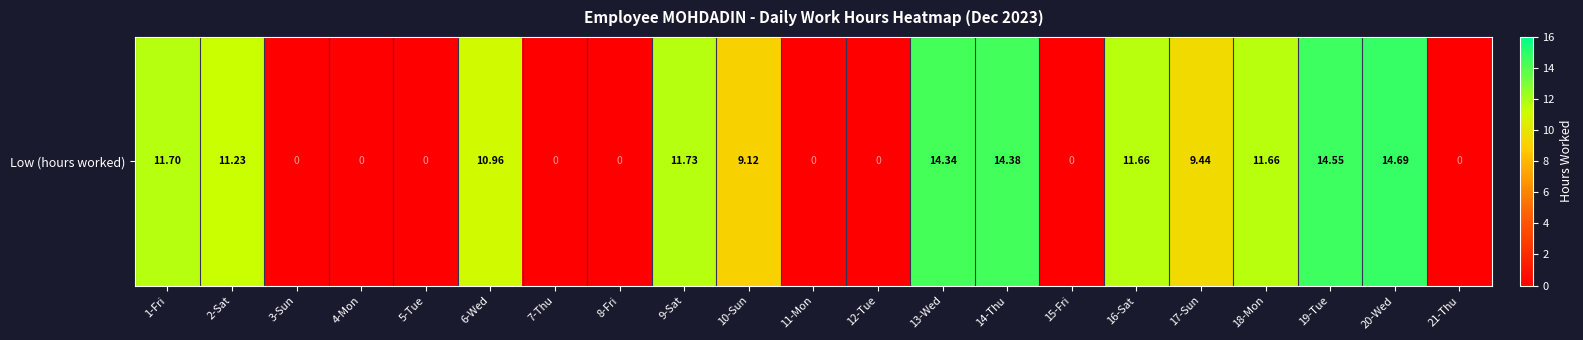

What value does the data have at 2-Sat?

11.2